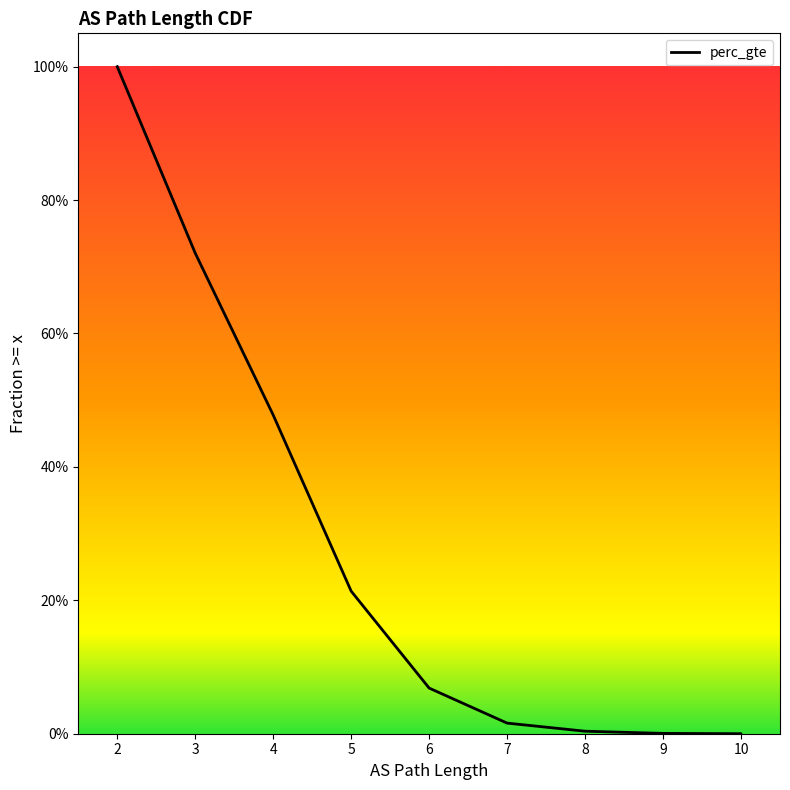

How many series are shown in this chart?

1